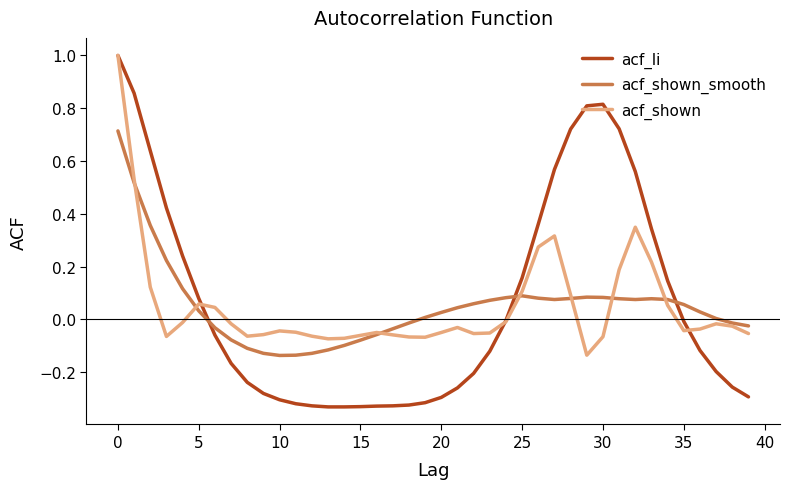

Which series has the largest range (max minus min)?

acf_li